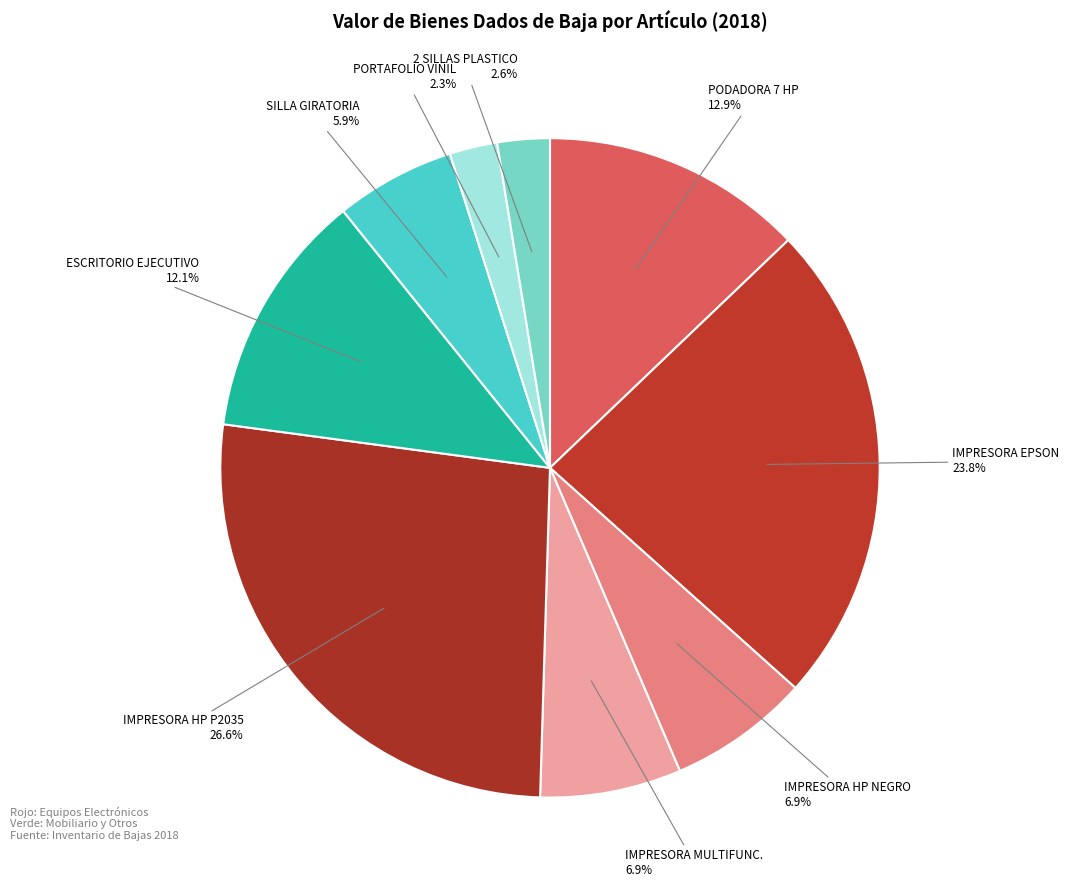

True or false: PODADORA 7 HP accounts for 27% of the total.

False